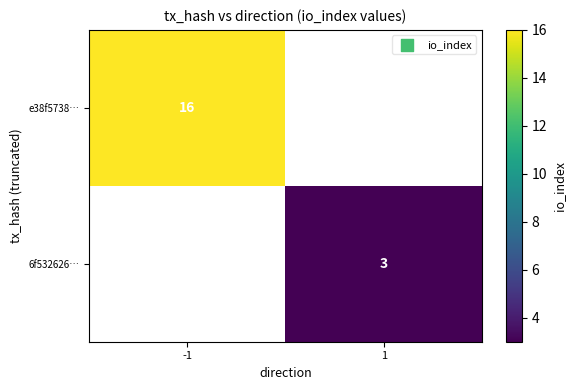

True or false: 6f532626… has a value of 3 at 1.

True